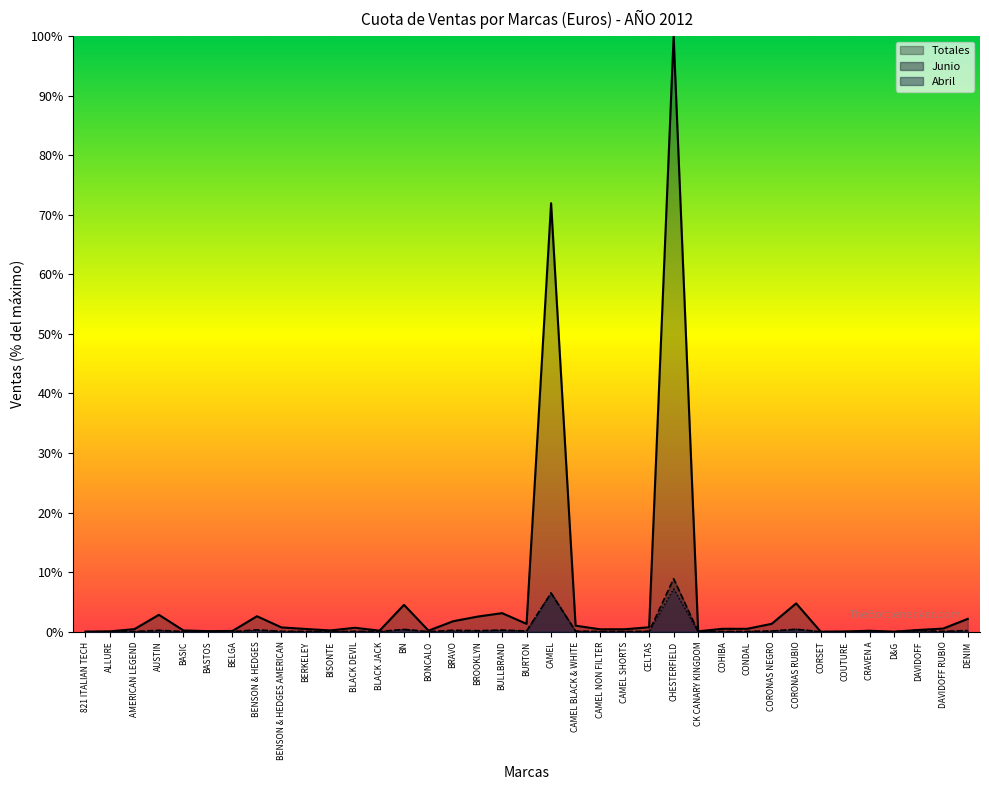

True or false: Abril has a value of 0.0 at BELGA.

True